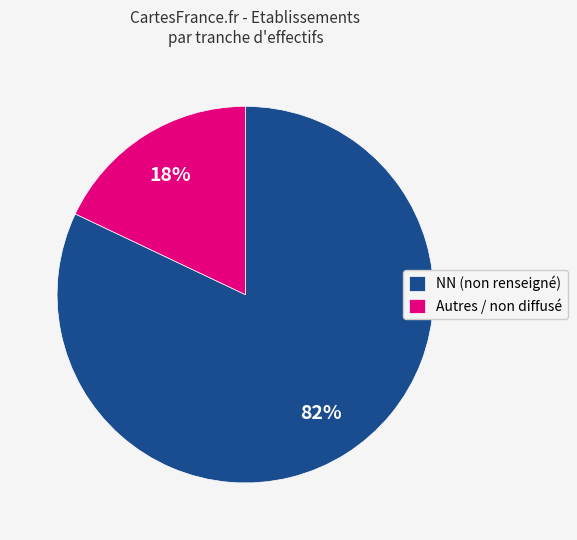

What is the smallest slice in the pie chart?

Autres / non diffusé